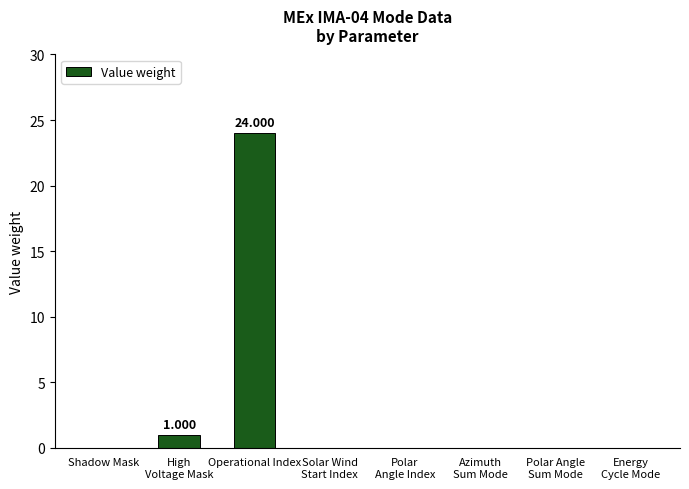

What is the change in value from Operational Index to Solar Wind
Start Index?

-24